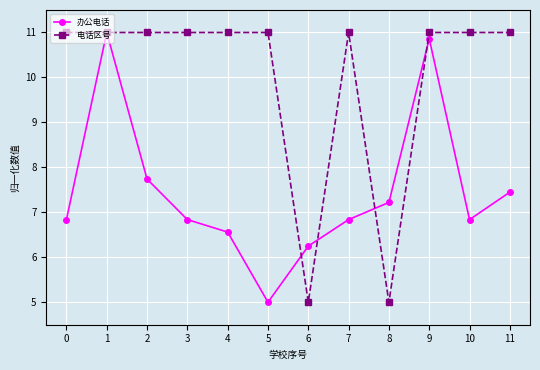

What are all the series names shown in the legend?

办公电话, 电话区号